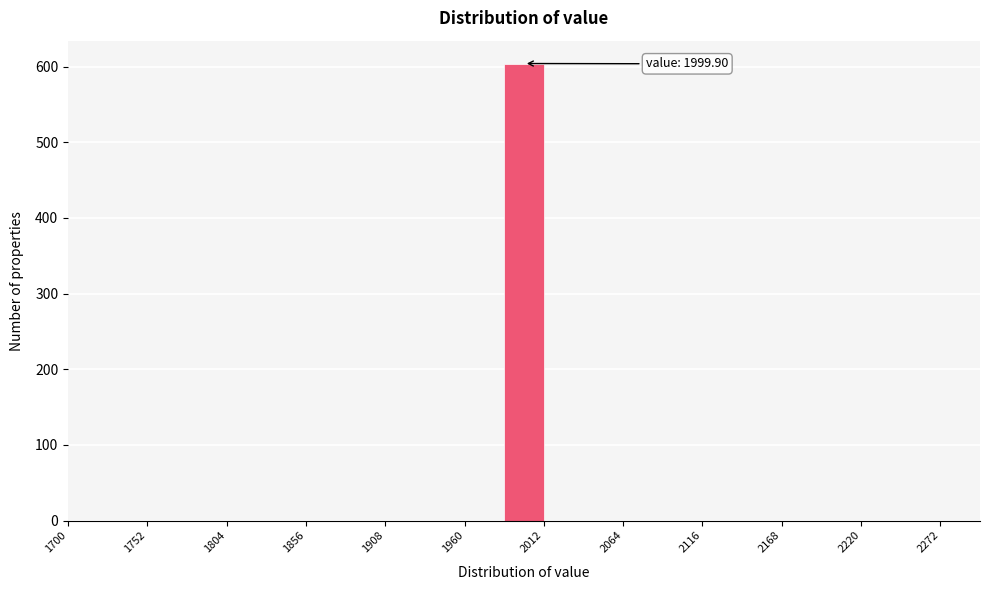

Read against the x-axis, roughly where is the centre of the tallest bar?

2000